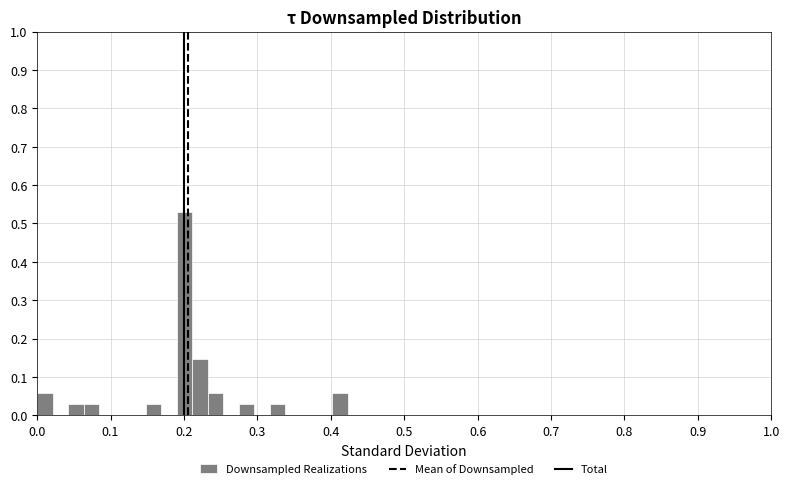

Around what value on the x-axis is the tallest bar? Give the approximate position of its centre, as read against the axis.

0.20